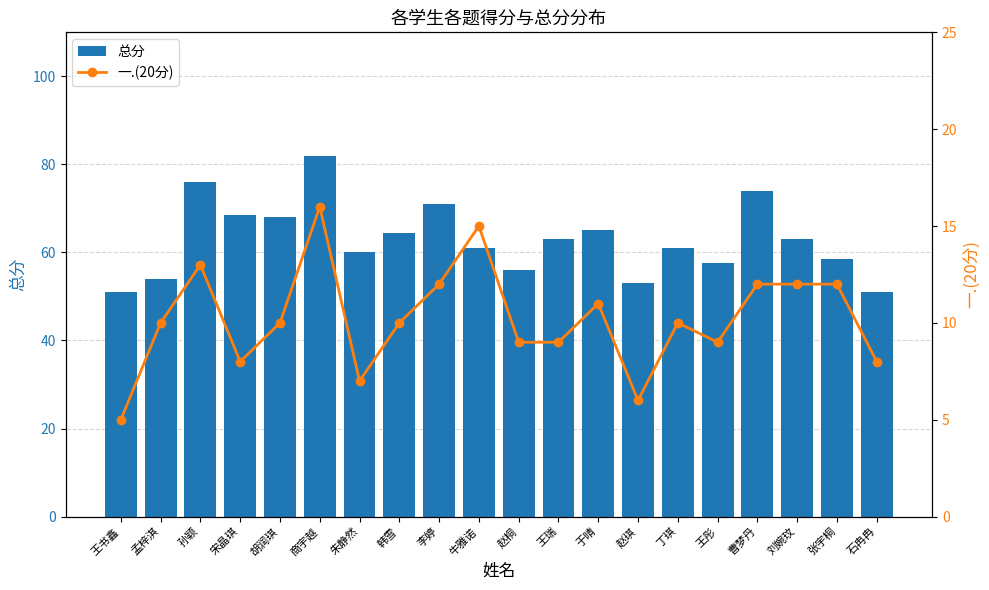

How many data points in 总分 are less than 63?

10